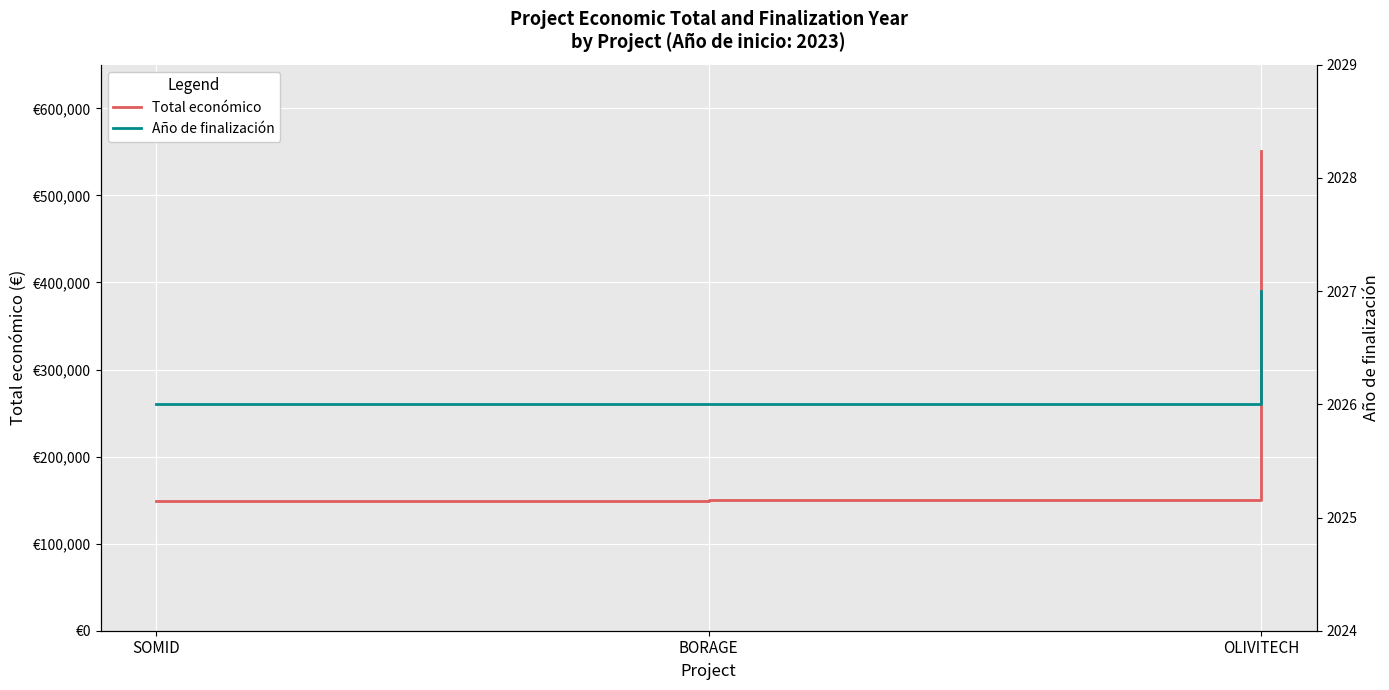

Which series has the largest total across all categories?

Total económico